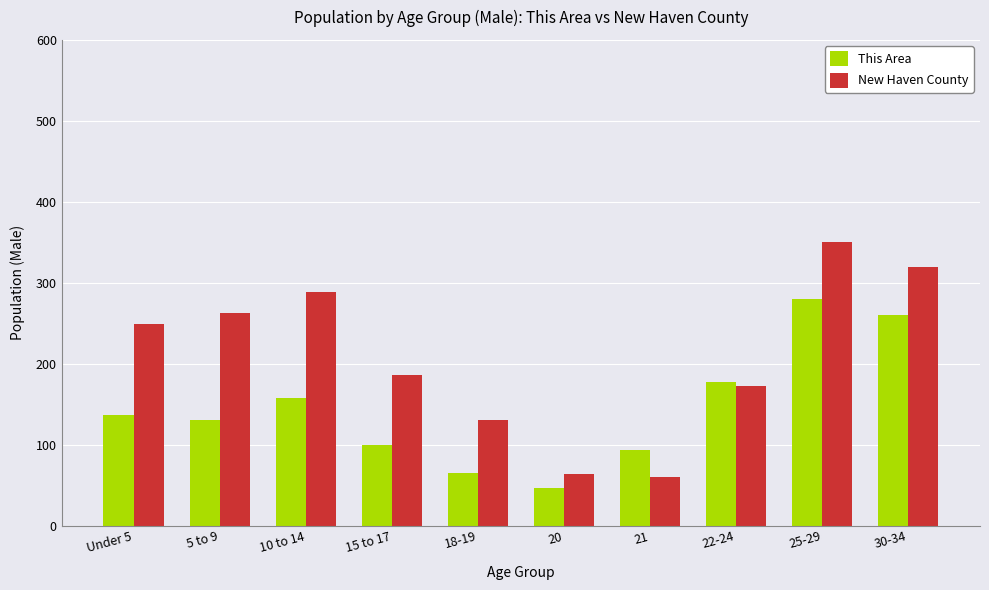

What is the difference between the highest and lowest values at 20?

18